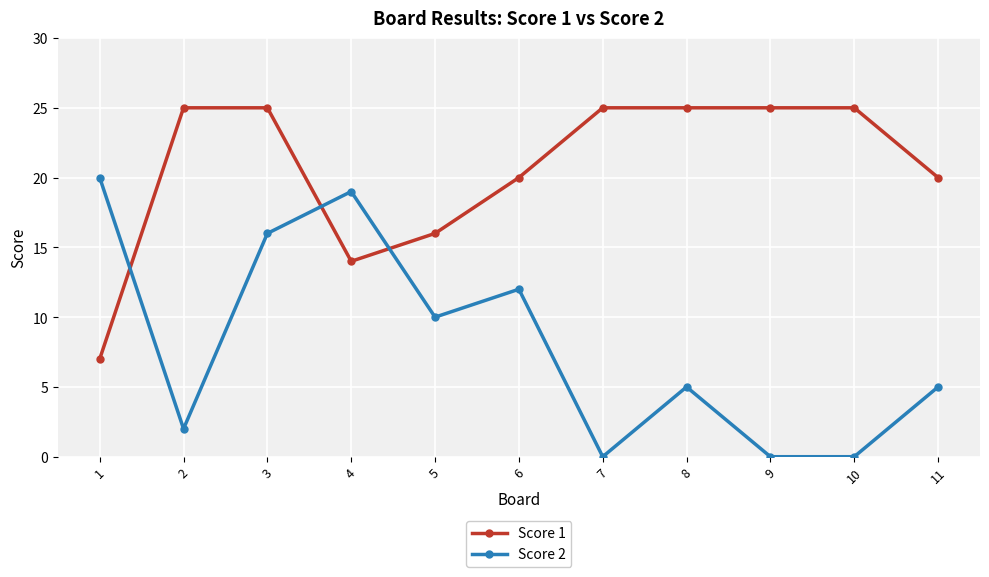

At how many categories does at least one series exceed 13?

11